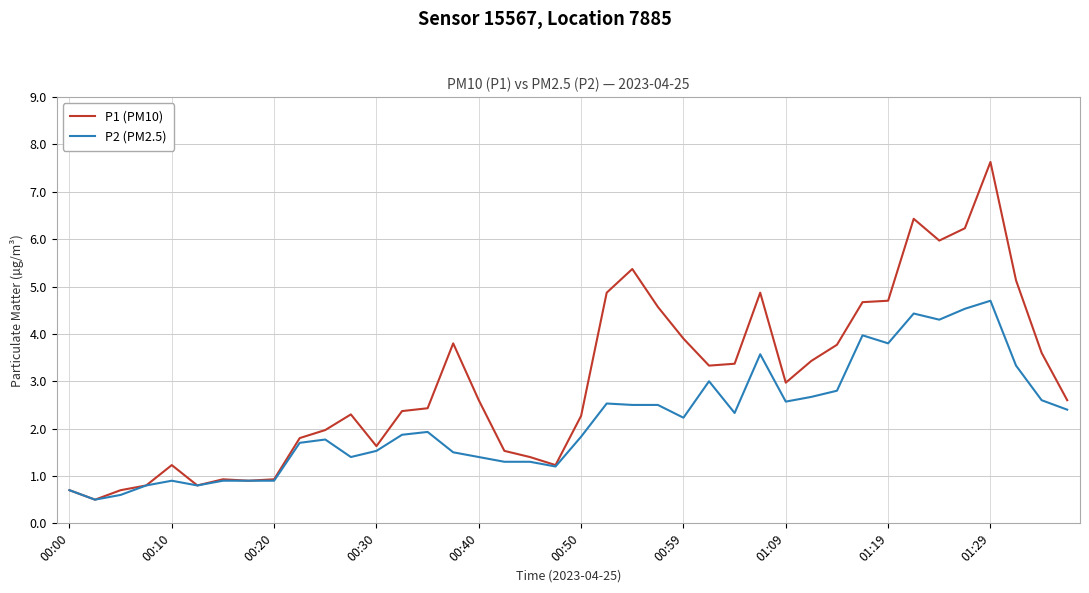

Which series has the largest total across all categories?

P1 (PM10)